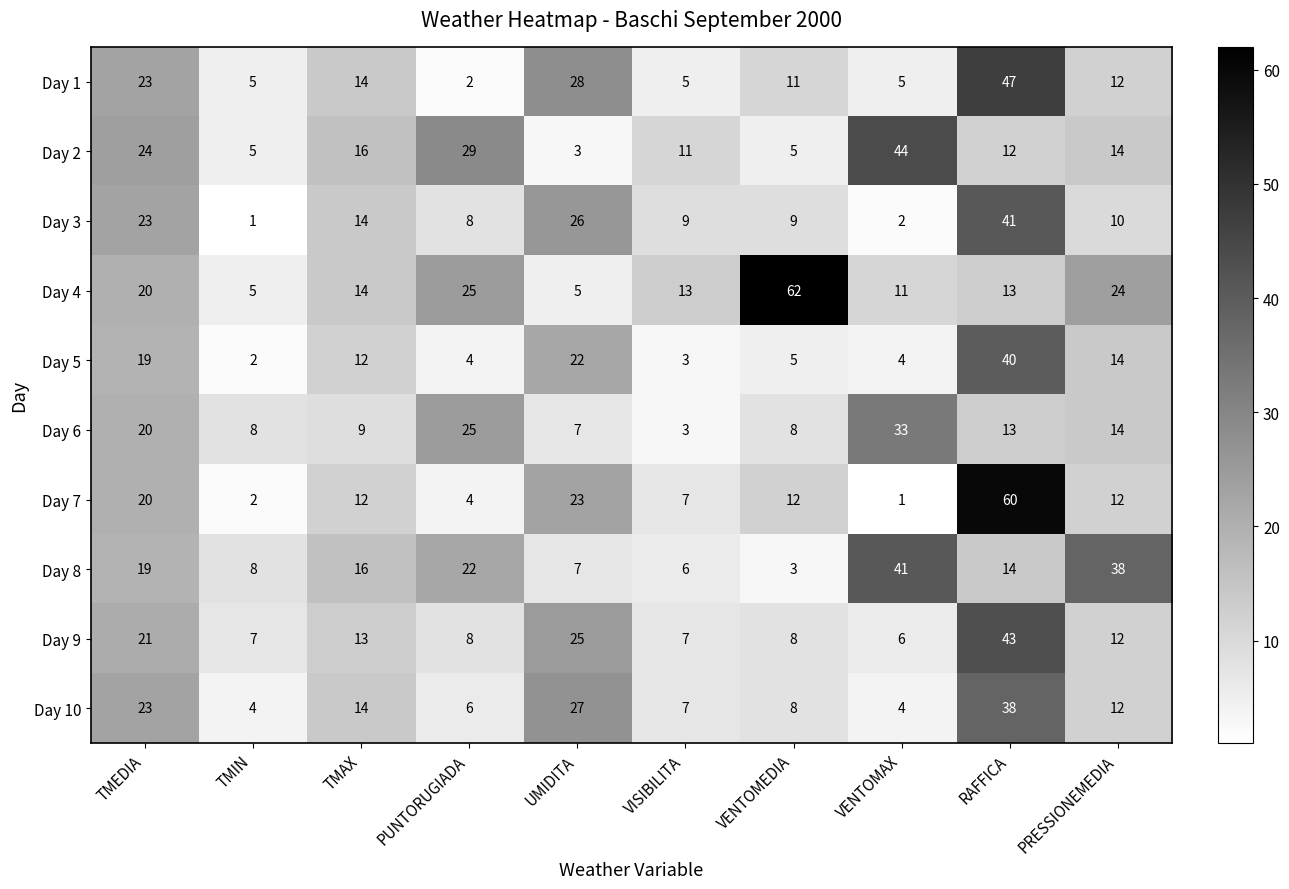

Which label corresponds to the largest value in the chart?

VENTOMEDIA